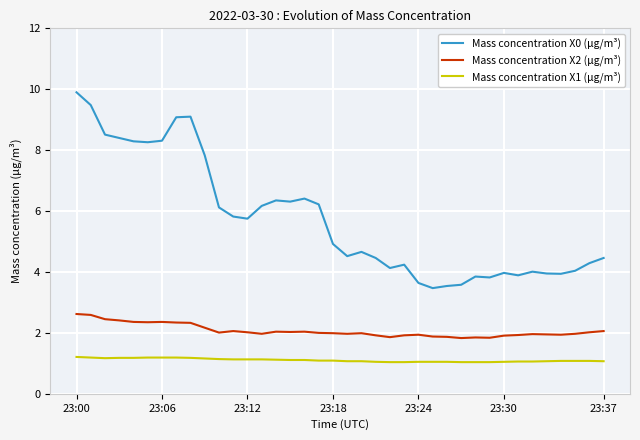

True or false: Mass concentration X2 (μg/m³) and Mass concentration X1 (μg/m³) cross at least once.

False